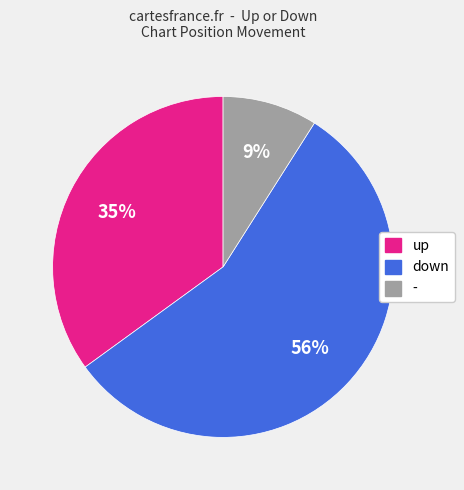

What percentage is the down slice, to the nearest percent?

56%